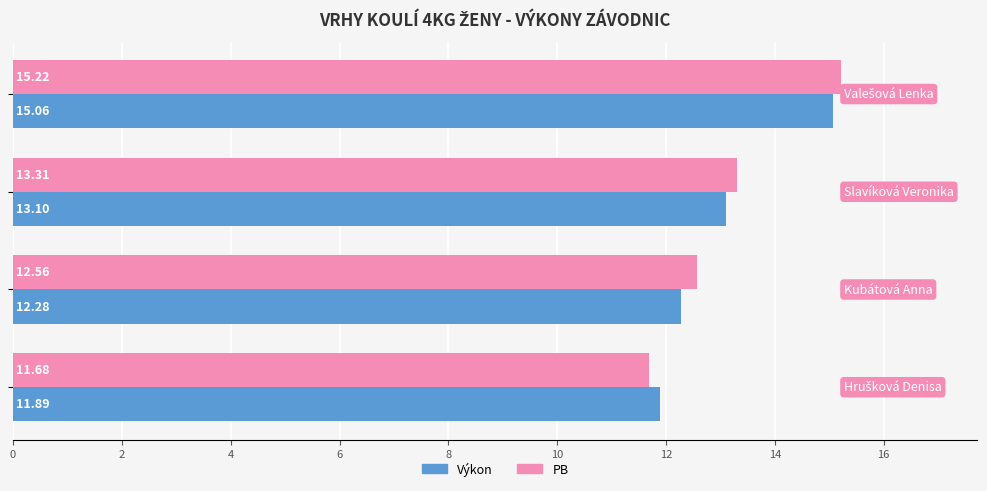

Which series has the largest range (max minus min)?

PB